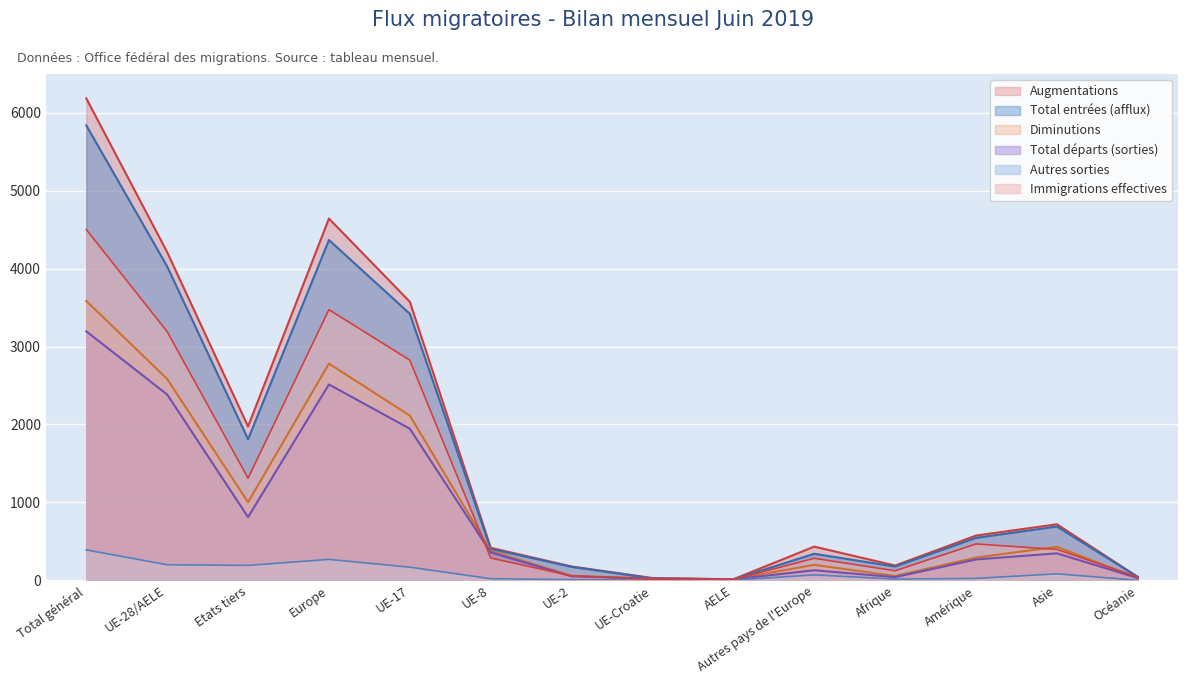

How many data points in Augmentations are less than 574?

7